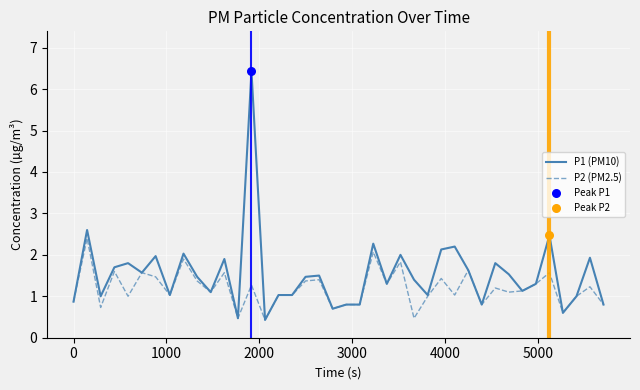

Which series has the largest total across all categories?

P1 (PM10)